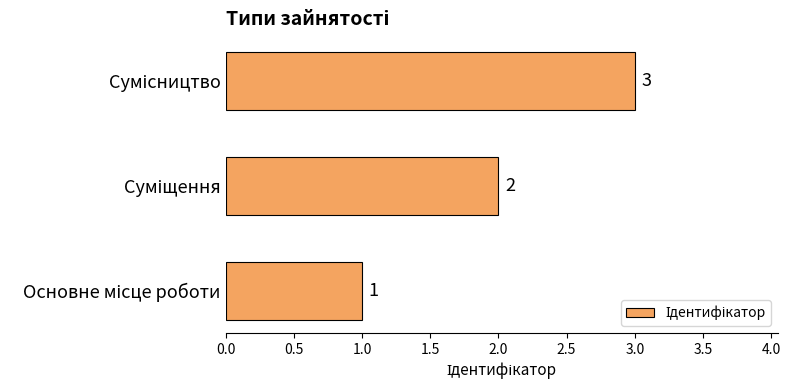

What is the average value?

2